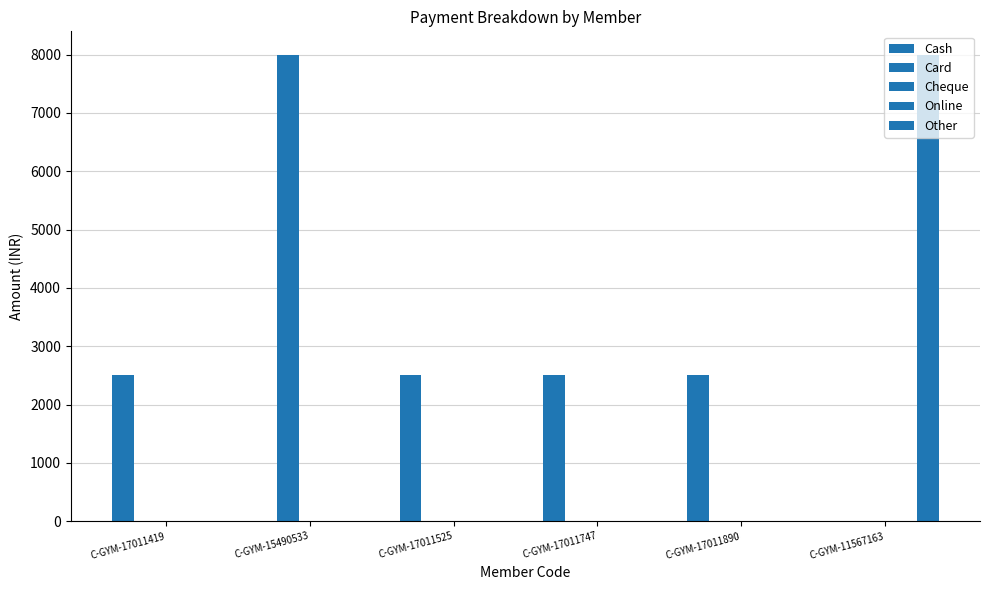

Does the chart contain any negative values?

No